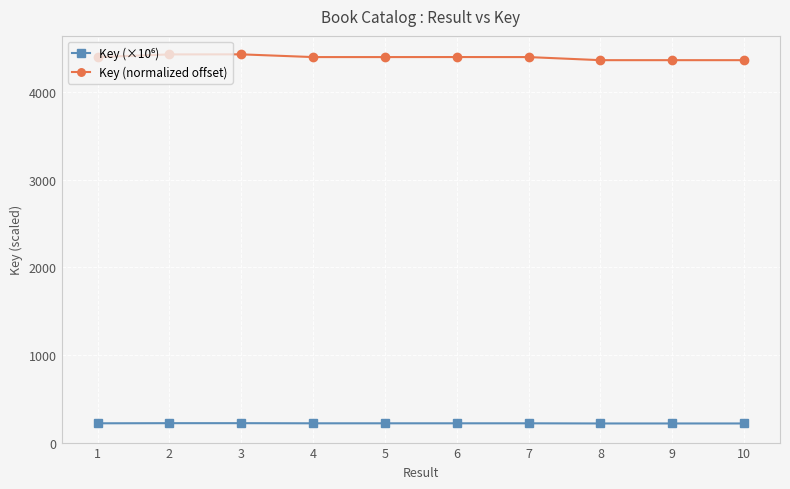

What is the maximum value for Key (normalized offset)?

4430.0